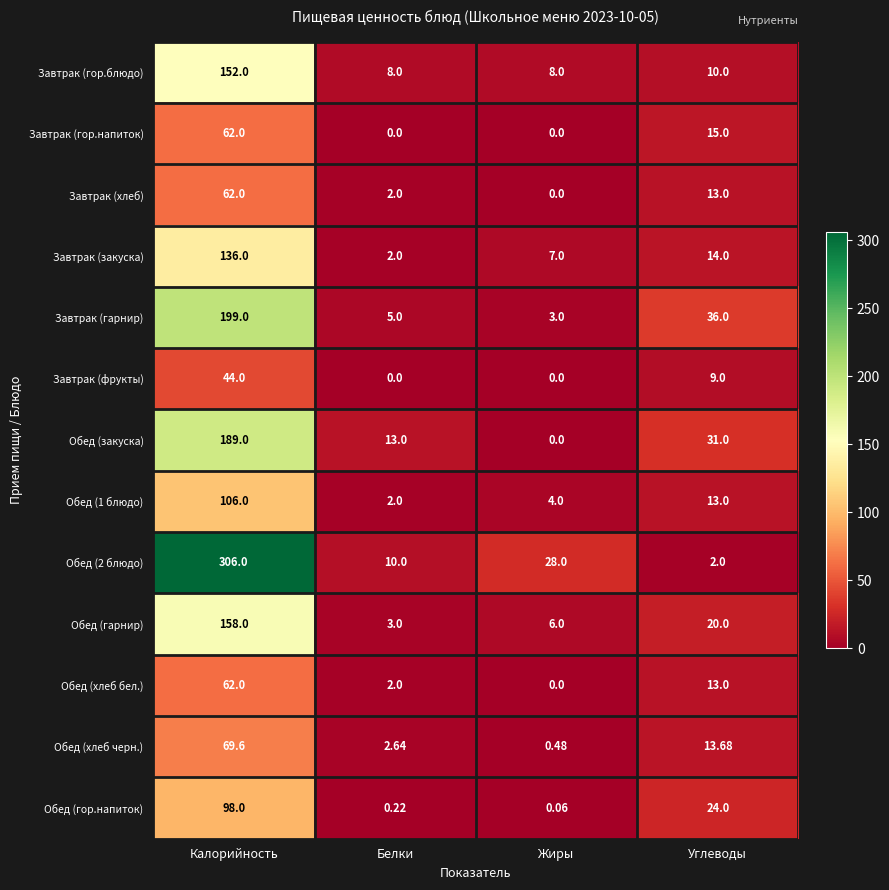

Where is Обед (закуска) nearest to the value 94?

Углеводы